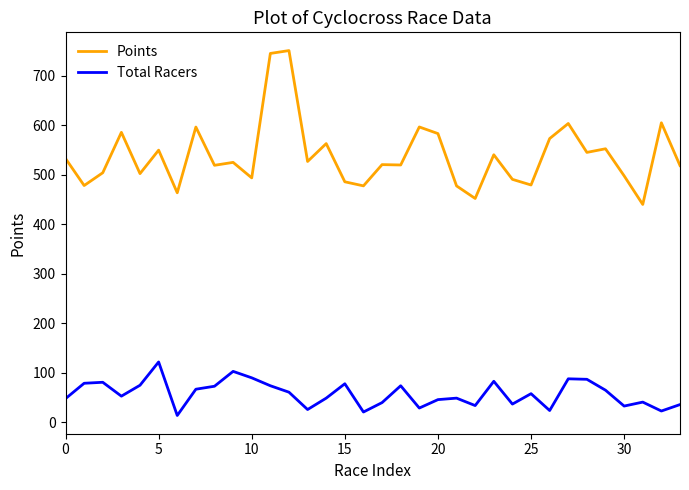

Which series has the largest total across all categories?

Points